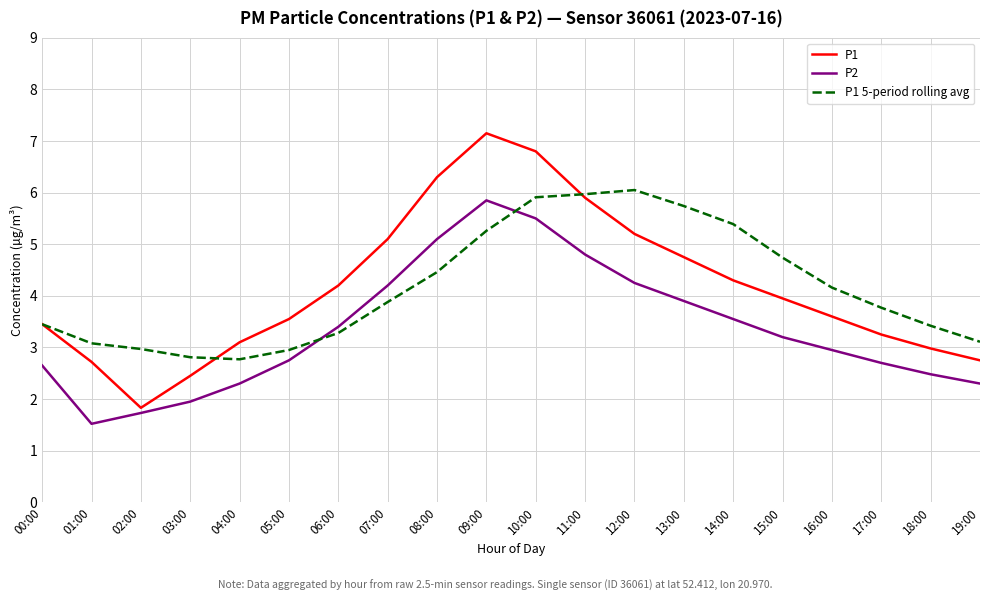

Is it true that P1 equals 1.9 at 14:00?

False